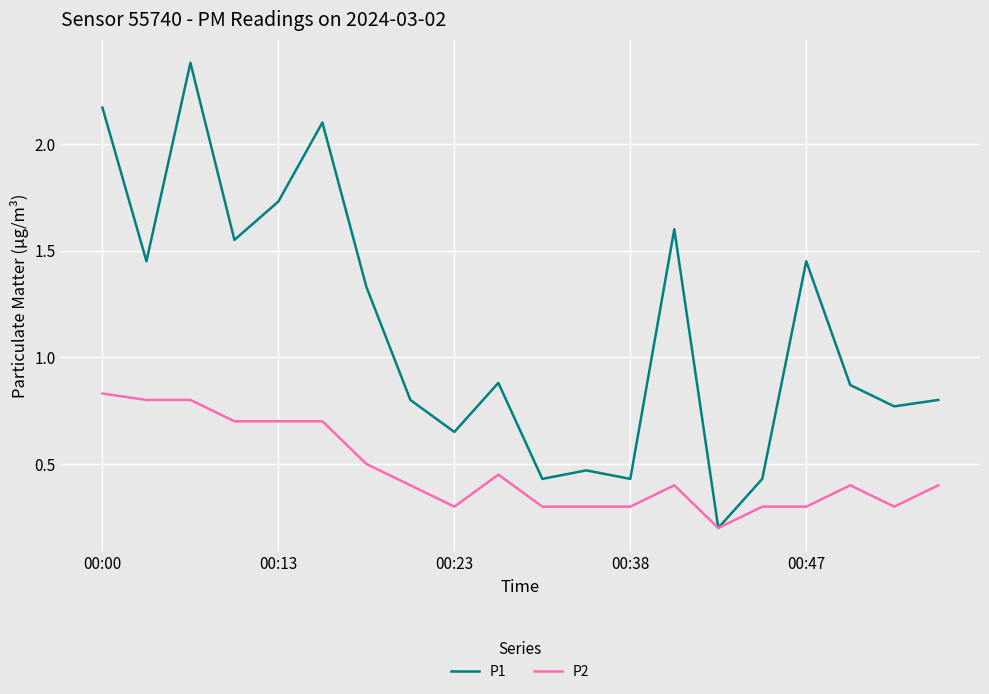

What is the maximum value shown in the chart?

2.4